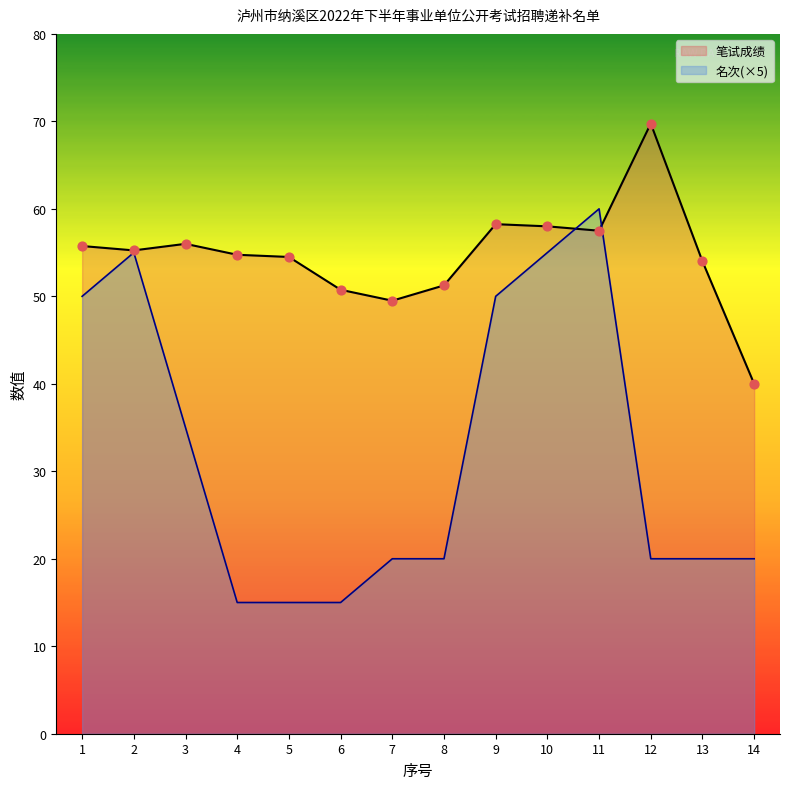

Which series has the largest total across all categories?

笔试成绩